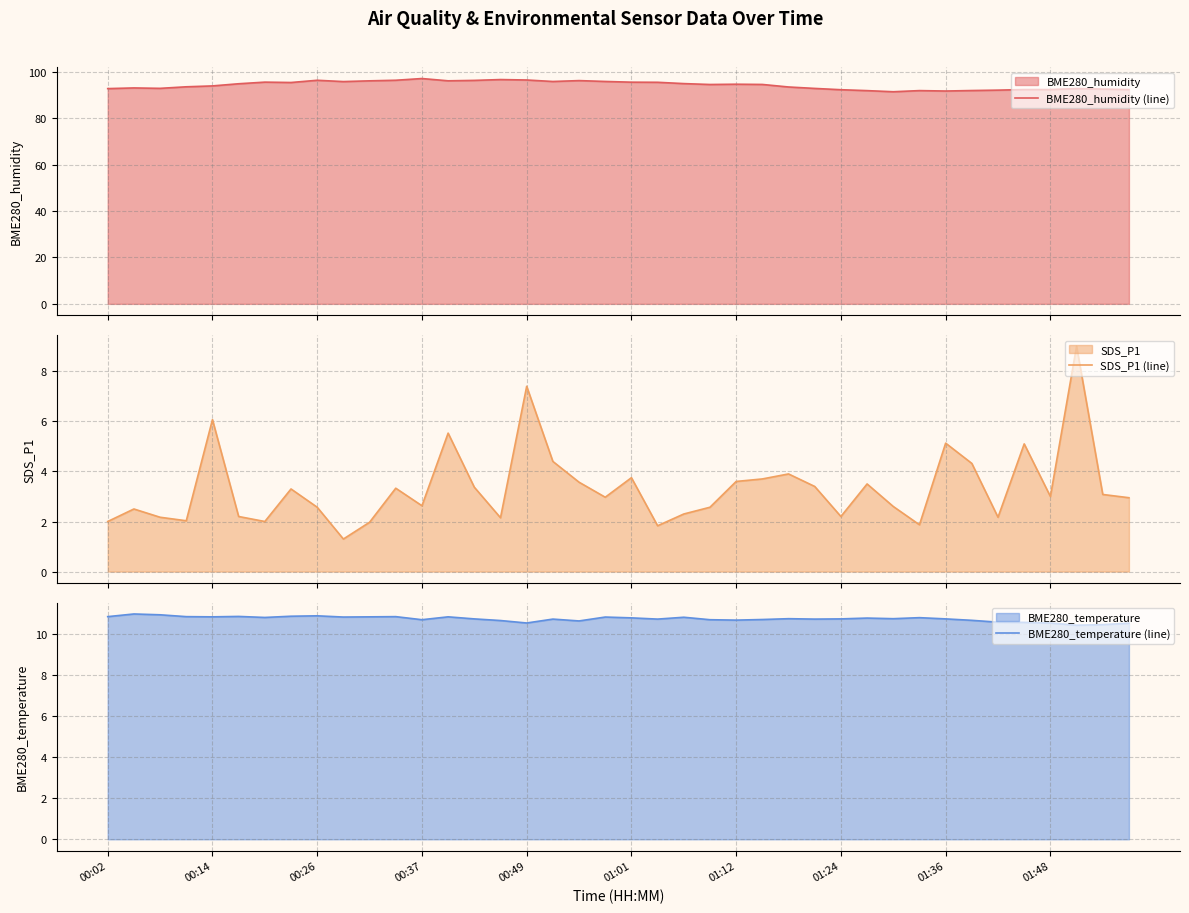

Which series has the widest spread of values?

SDS_P1 (line)